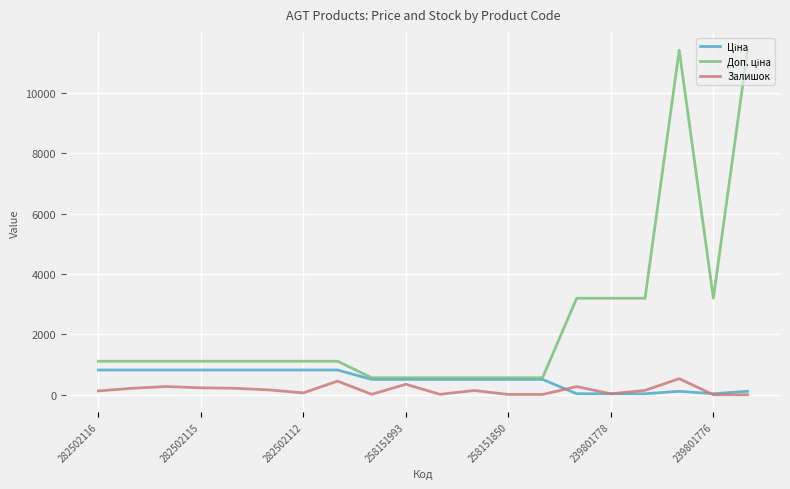

What is the greatest value displayed?

11410.0